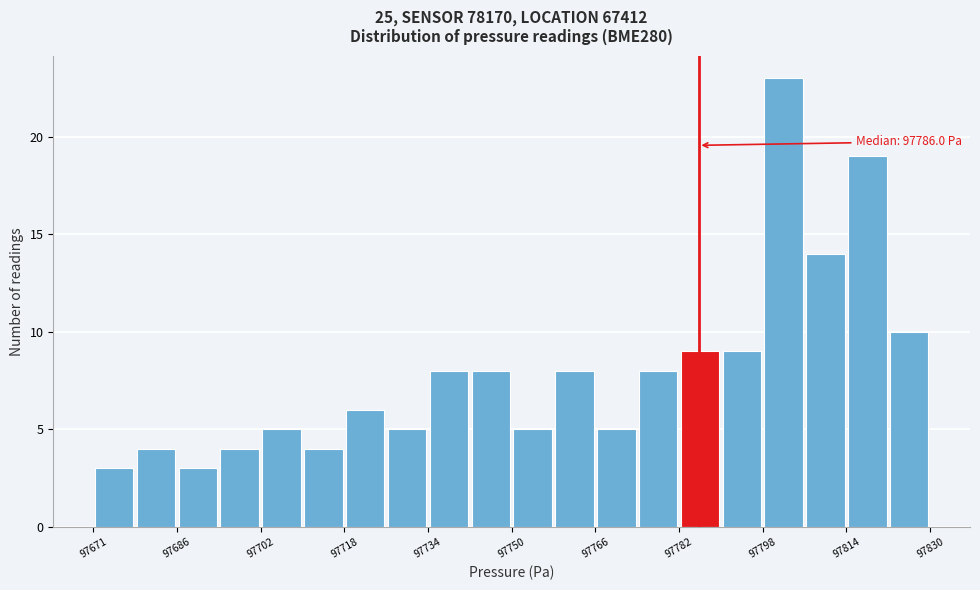

Read against the x-axis, roughly where is the centre of the tallest bar?

97802